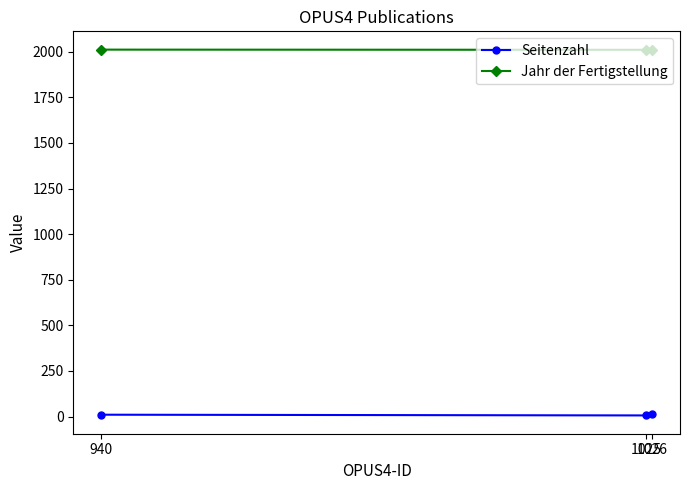

Which series has the largest total across all categories?

Jahr der Fertigstellung